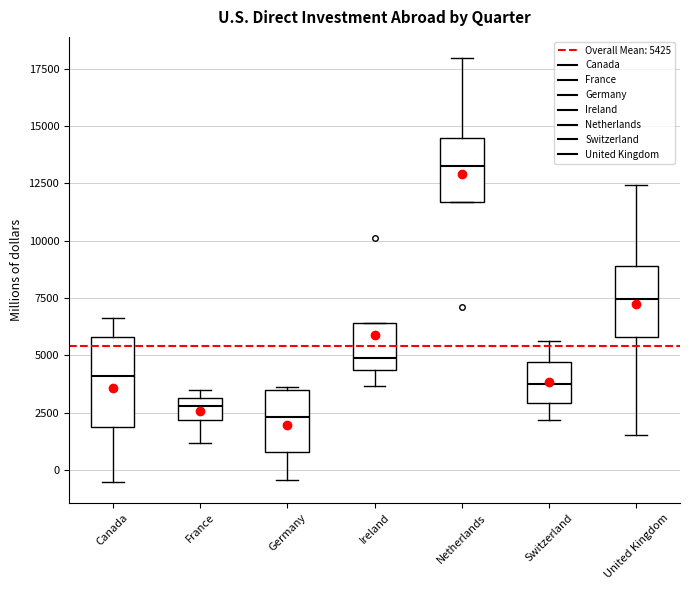

Which box is the tallest, from its lower edge to its upper edge?

Canada